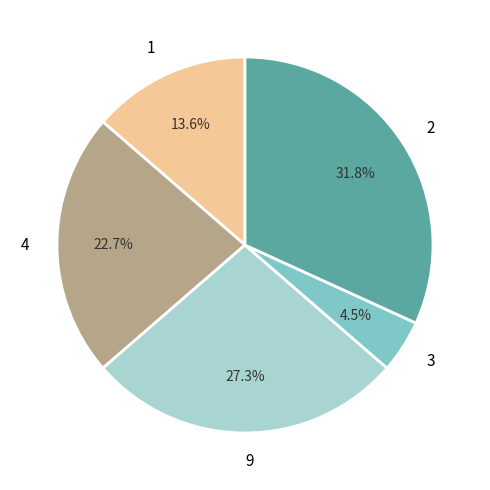

To the nearest percent, what is the difference between the largest and smallest slice percentages?

27%